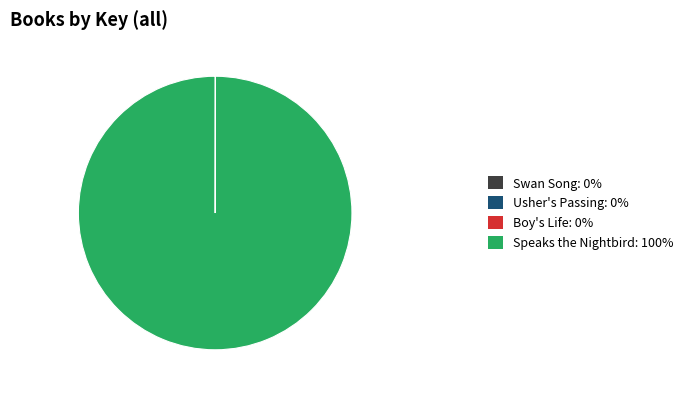

Does any single category account for the majority?

Yes